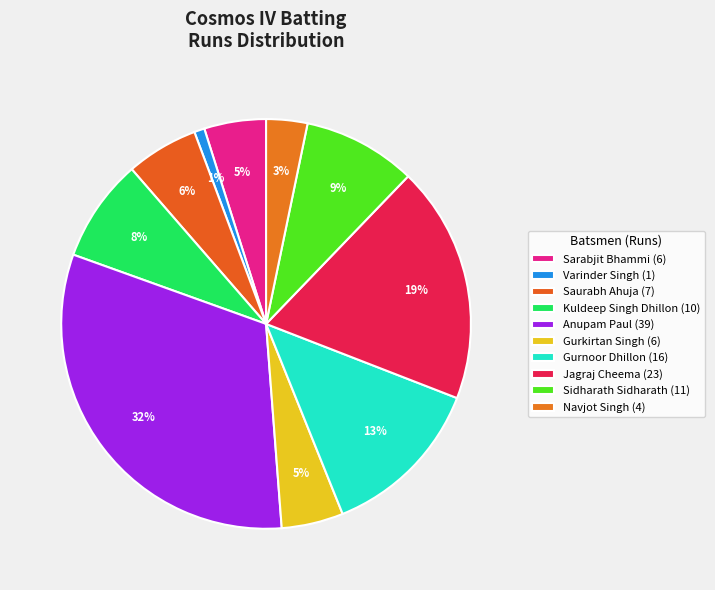

How many segments does this pie chart have?

10